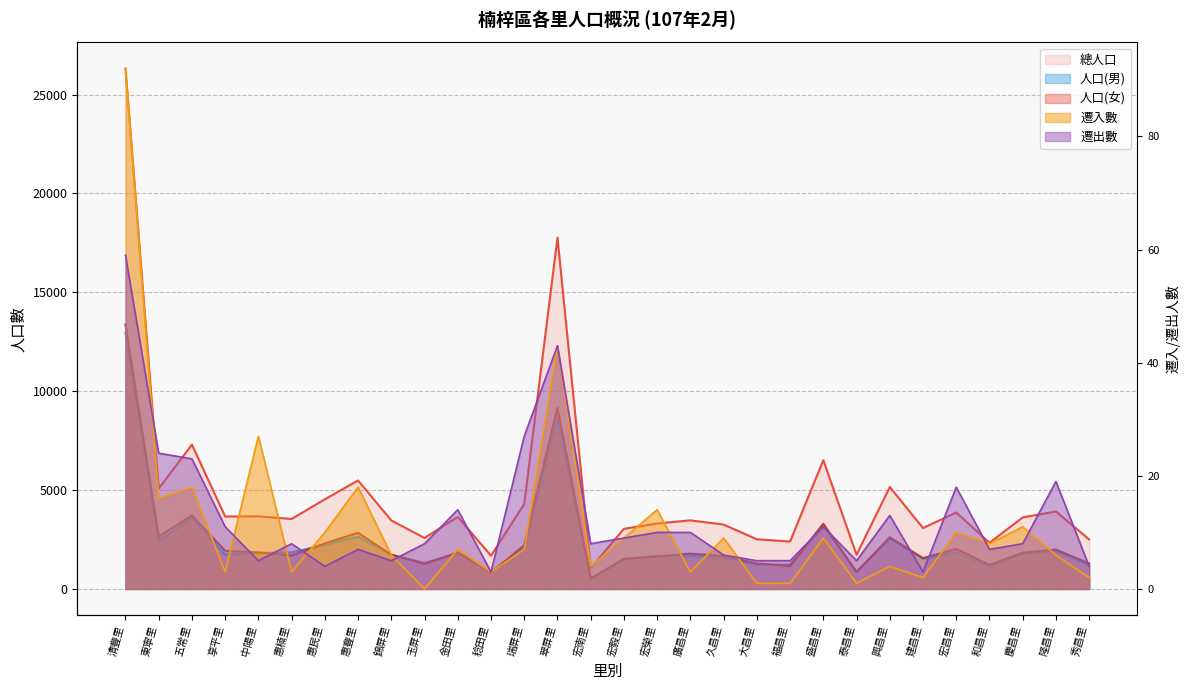

True or false: 總人口 and 人口(女) intersect in this chart.

False